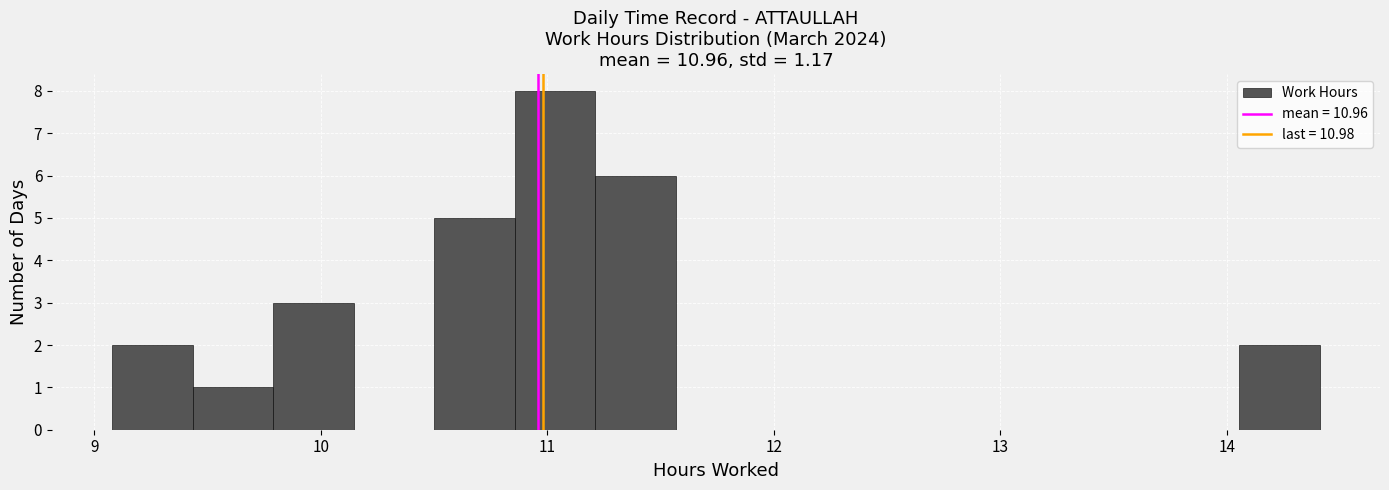

Around what value on the x-axis is the tallest bar? Give the approximate position of its centre, as read against the axis.

11.0